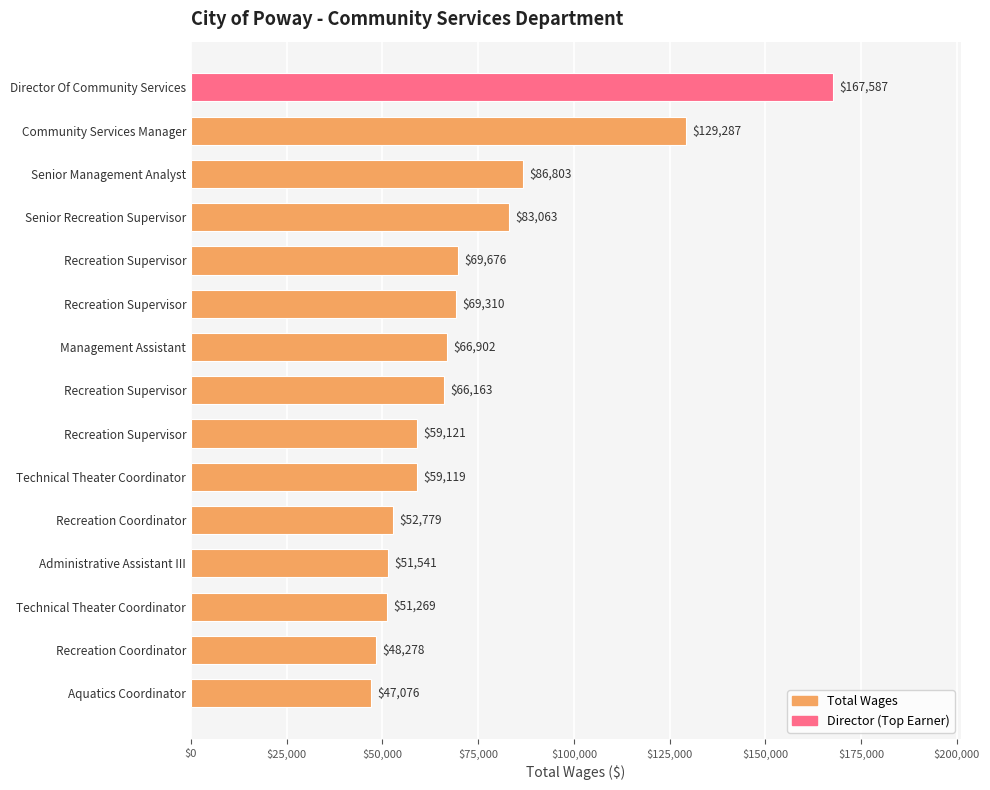

How many bars are there in total?

15